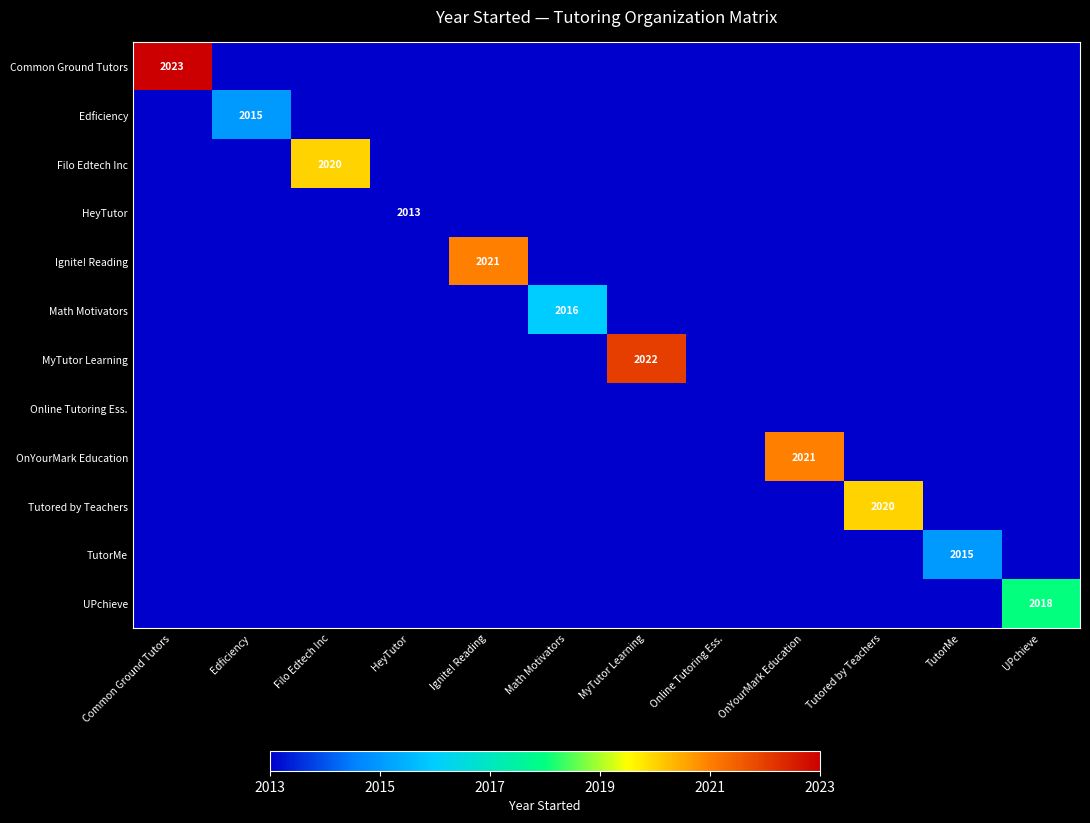

Which has a higher value, HeyTutor or Online Tutoring Ess.?

HeyTutor